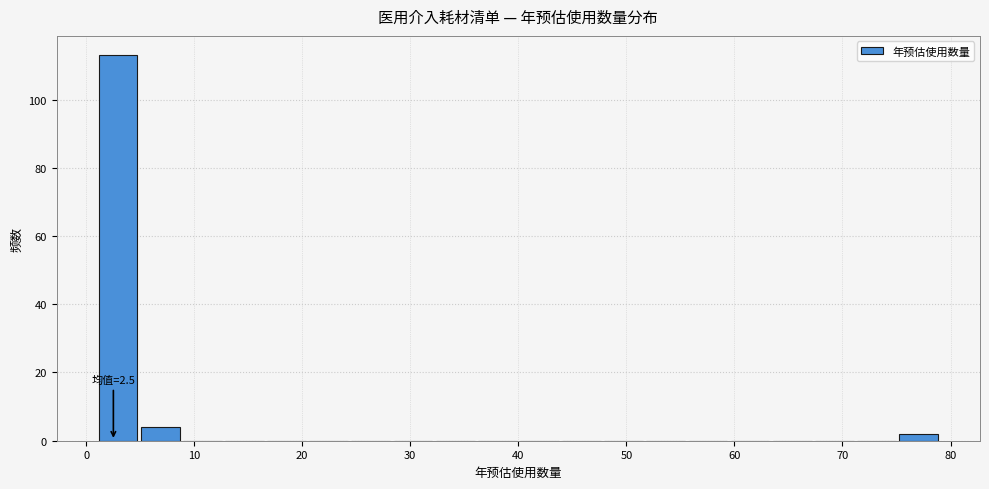

Read against the x-axis, roughly where is the centre of the tallest bar?

3